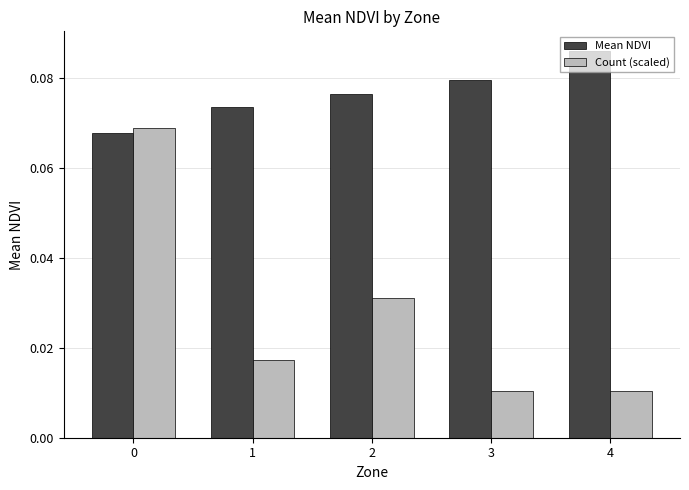

Which category has the highest value in the Mean NDVI series?

4